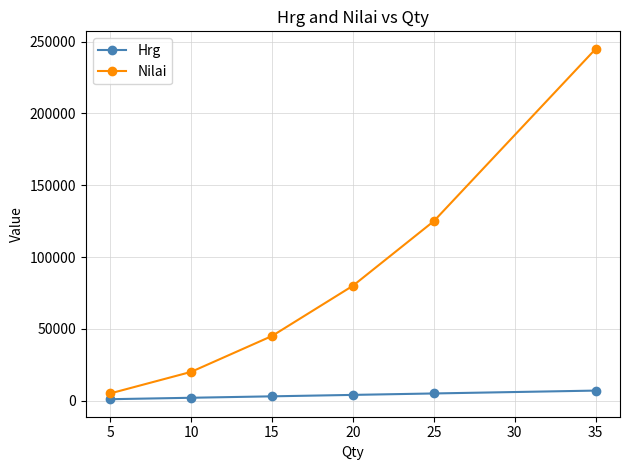

The value of Nilai at 10 is 20000. True or false?

True